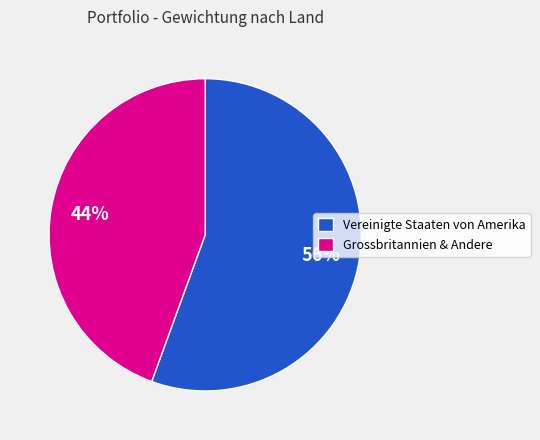

Is it true that Grossbritannien & Andere is 55% of the pie?

False